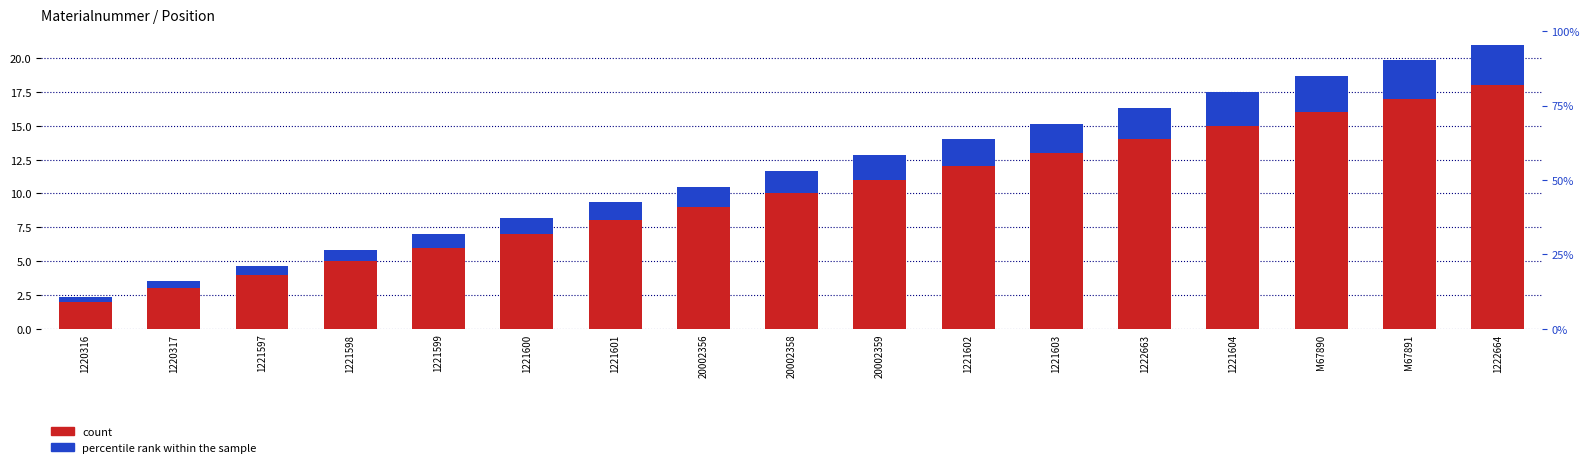

What is the sum of all count values?

170.0